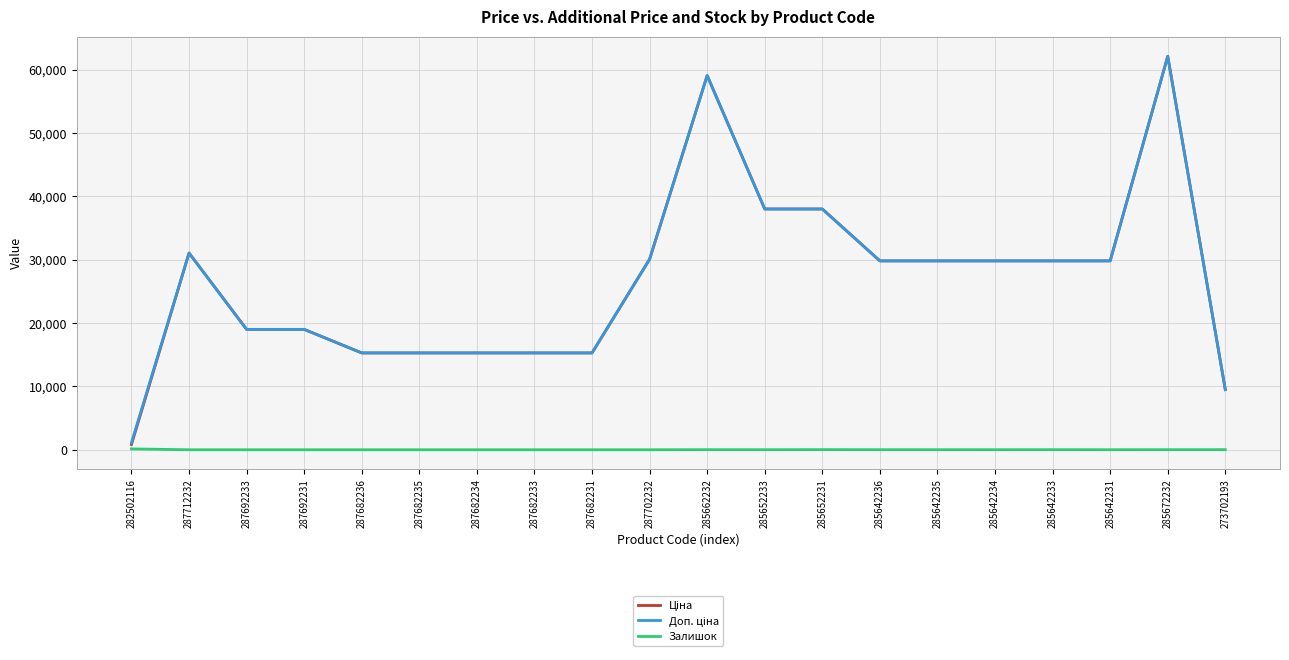

True or false: Залишок has a value of 13.0 at 285662232.

True